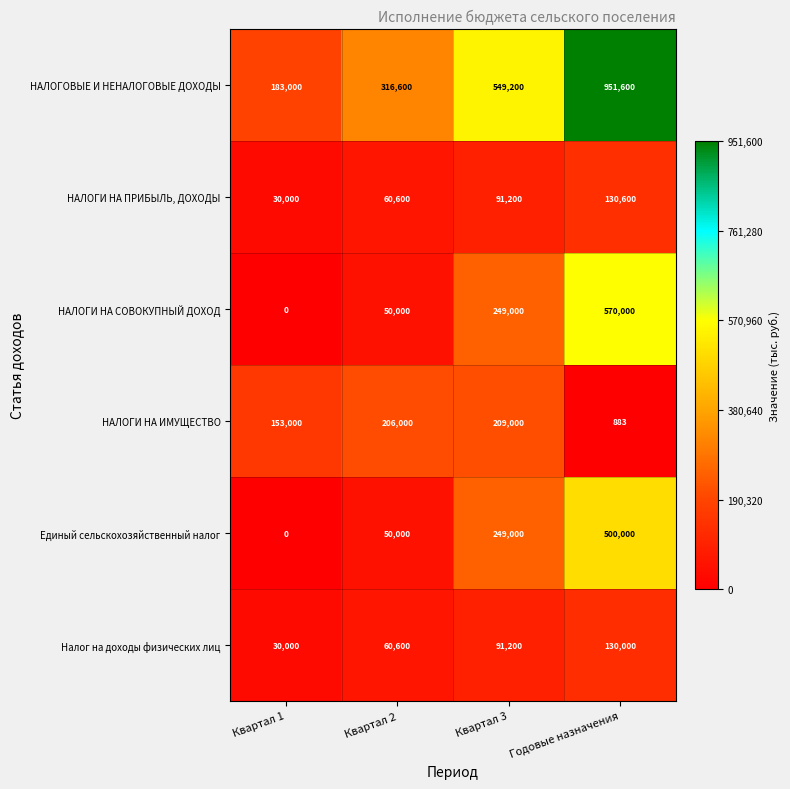

At which category is the sum across all series the highest?

Годовые назначения